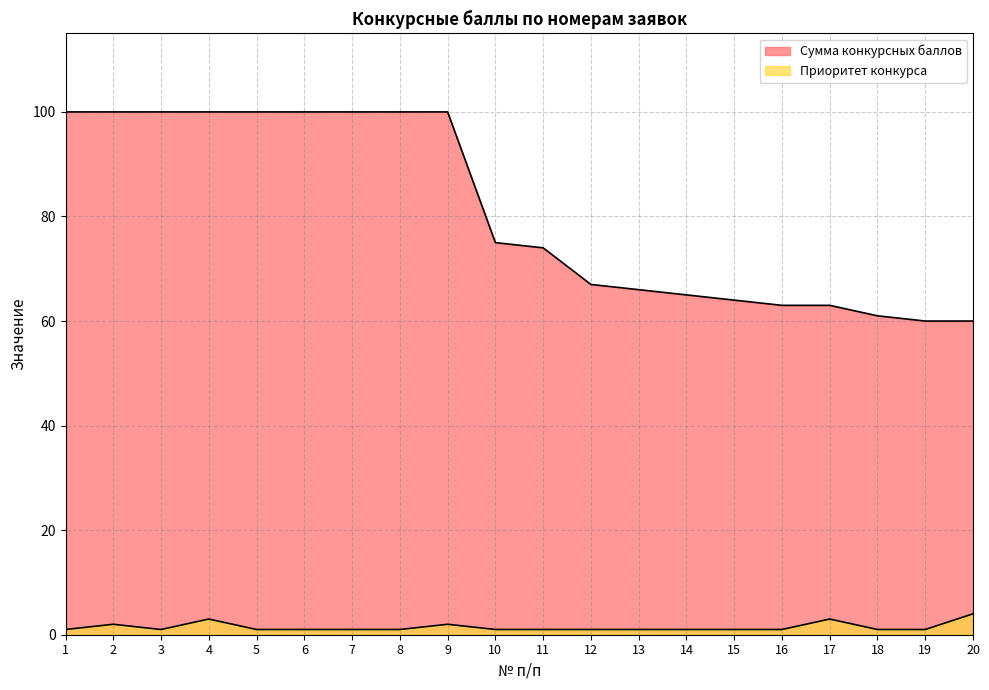

What is the value of the Приоритет конкурса point at the 8th from the left?

1